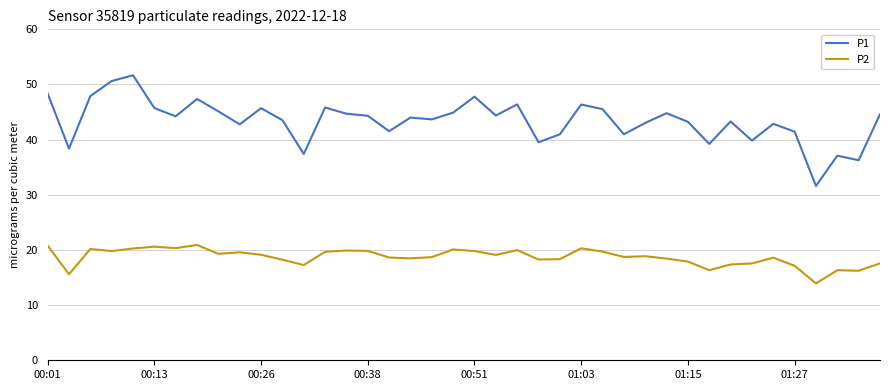

True or false: P2 and P1 cross at least once.

False